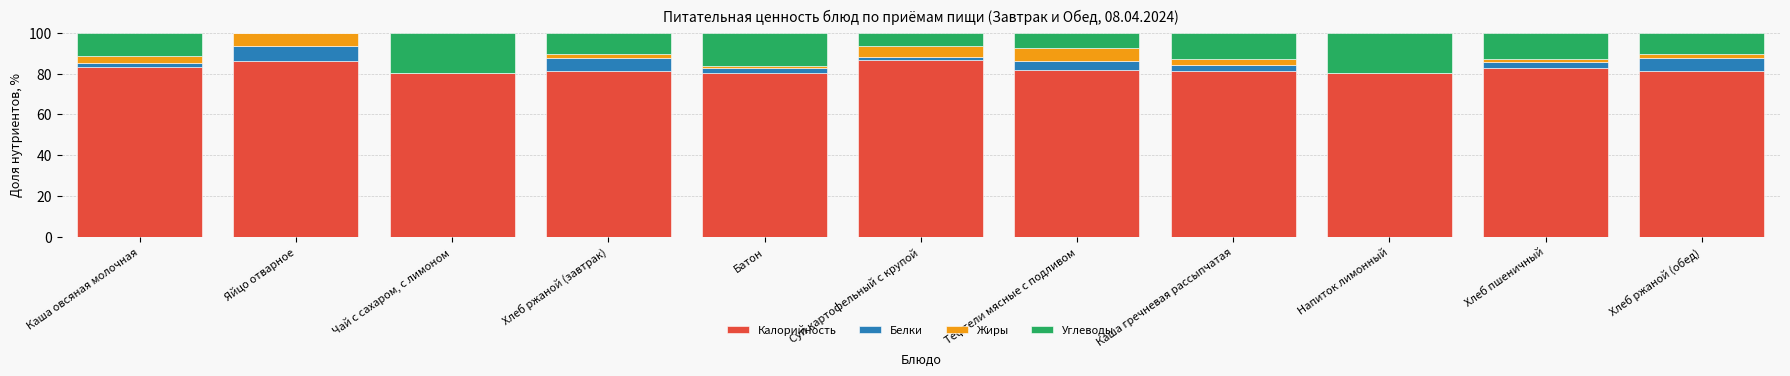

What is the sum of all Калорийность values?

904.5